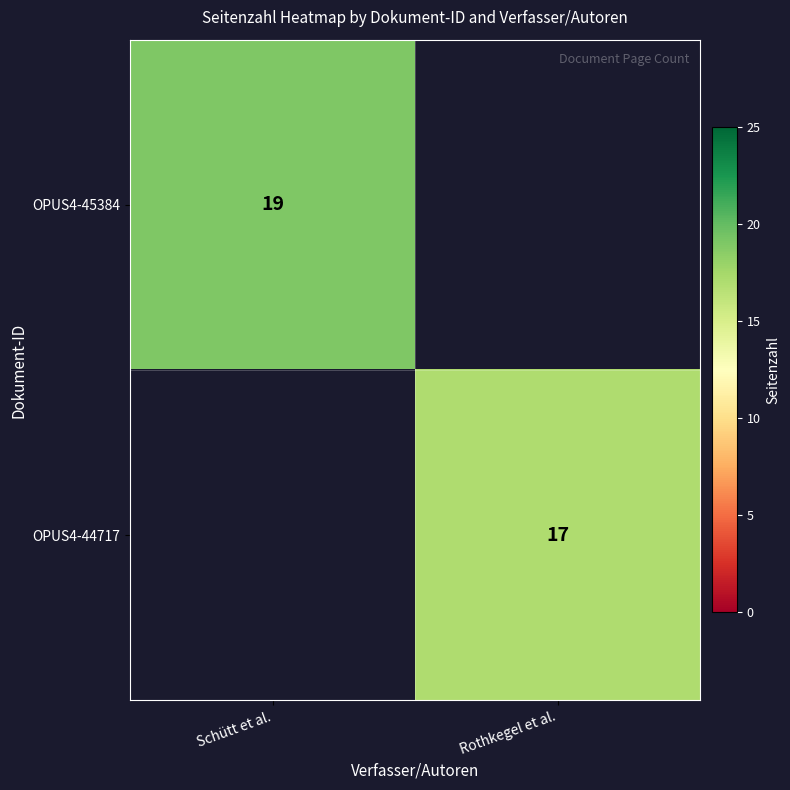

The value of OPUS4-45384 at Schütt et al. is 19. True or false?

True